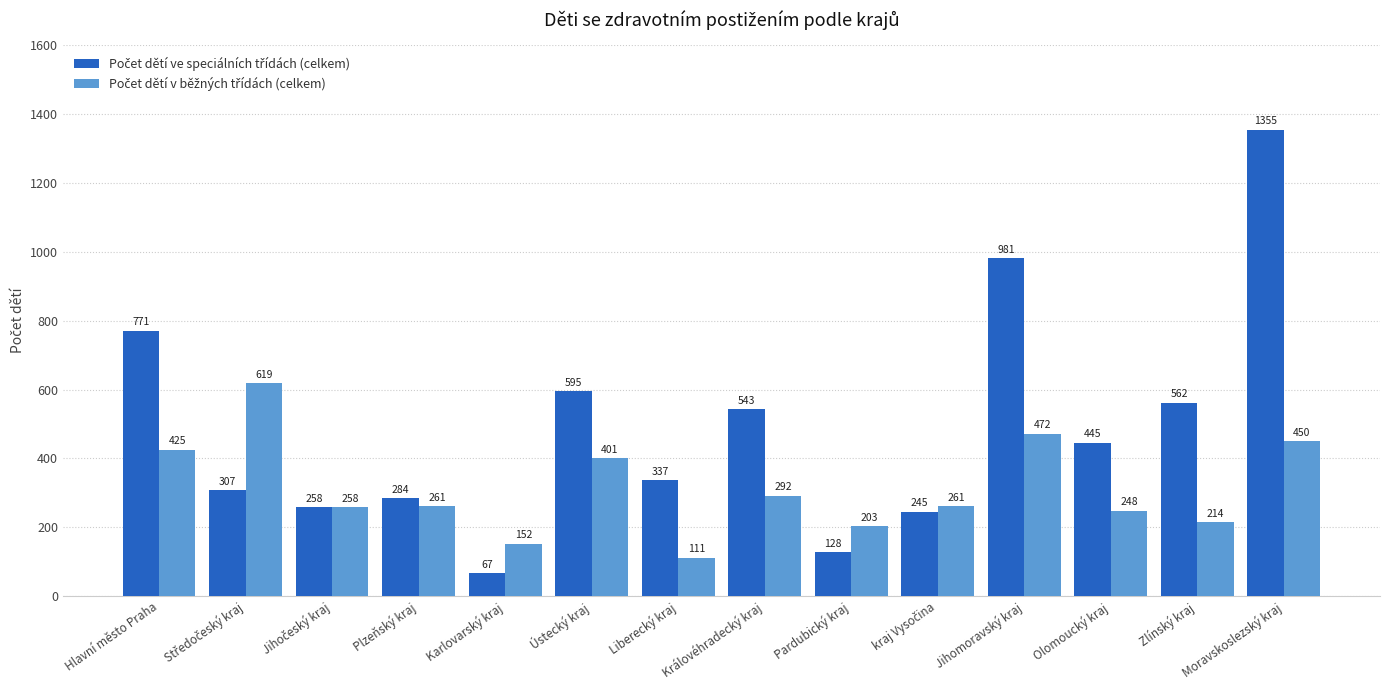

What is the total value across all series at Pardubický kraj?

331